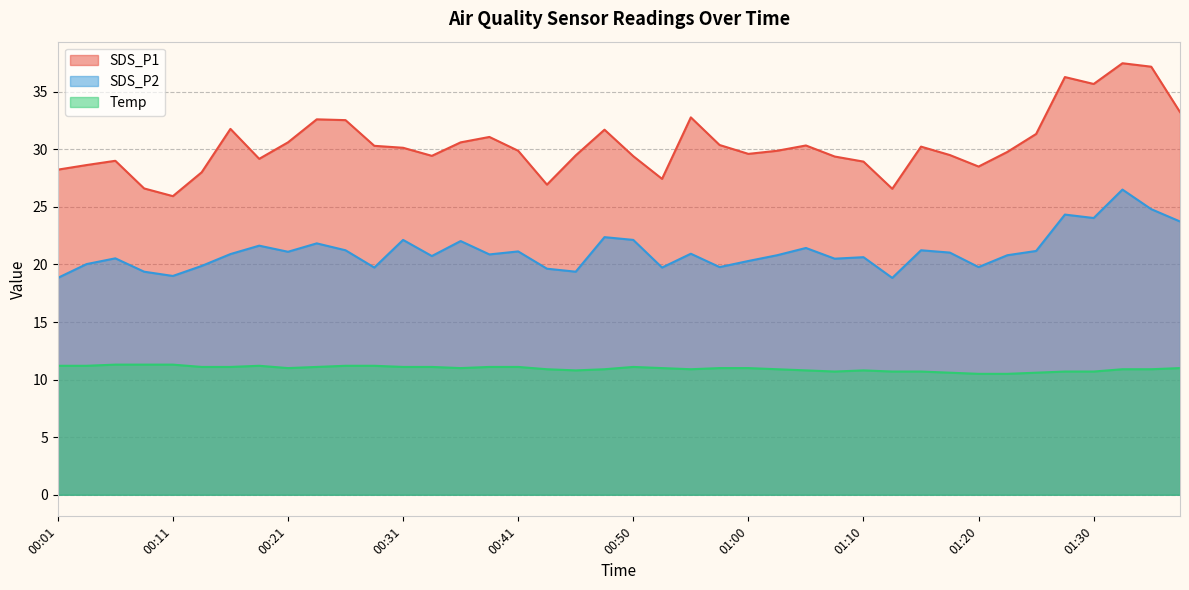

At which category is the sum across all series the highest?

01:32